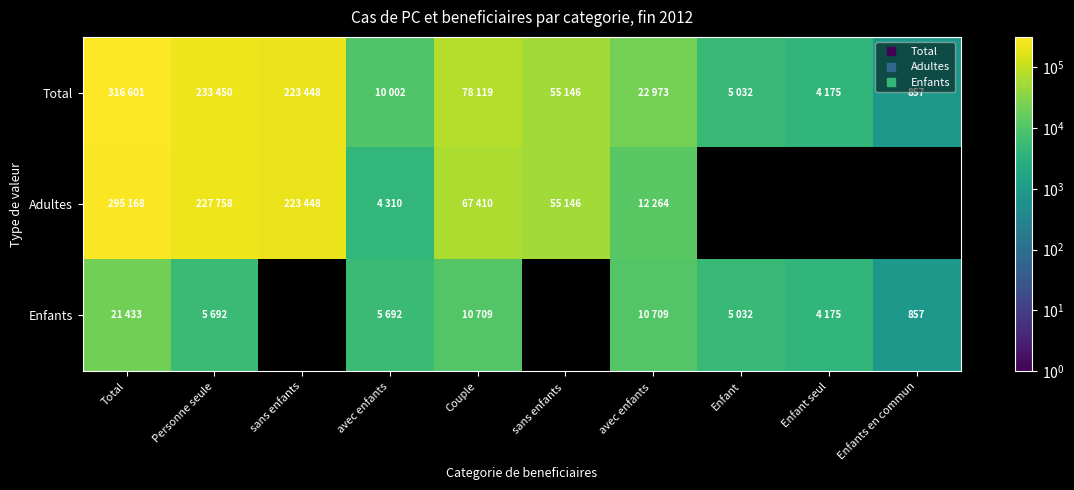

Read the Enfants value at Total.

21433.0